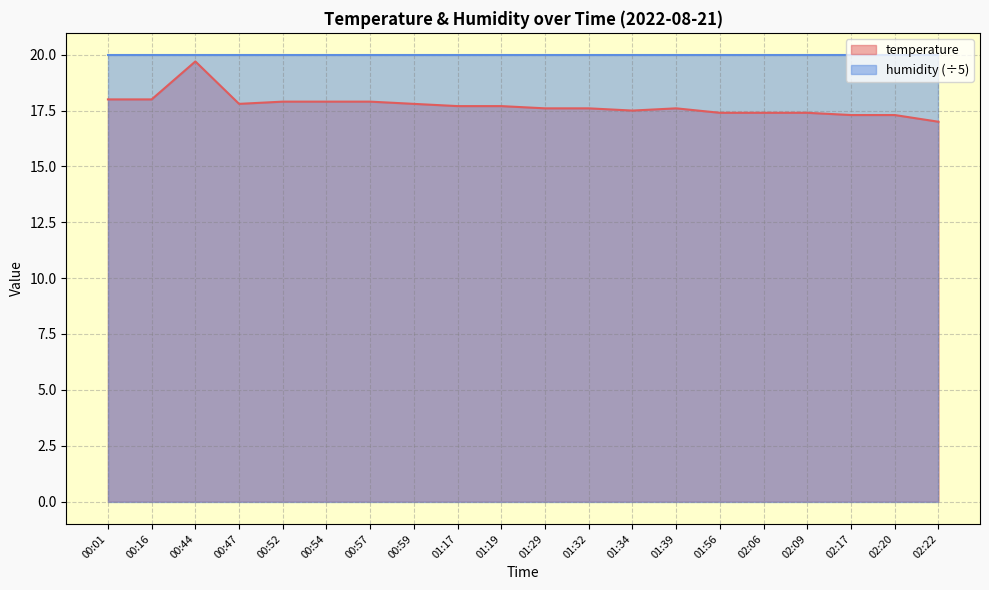

Rank the categories by value from lowest to highest.

02:22, 02:17, 02:20, 01:56, 02:06, 02:09, 01:34, 01:29, 01:32, 01:39, 01:17, 01:19, 00:47, 00:59, 00:52, 00:54, 00:57, 00:01, 00:16, 00:44